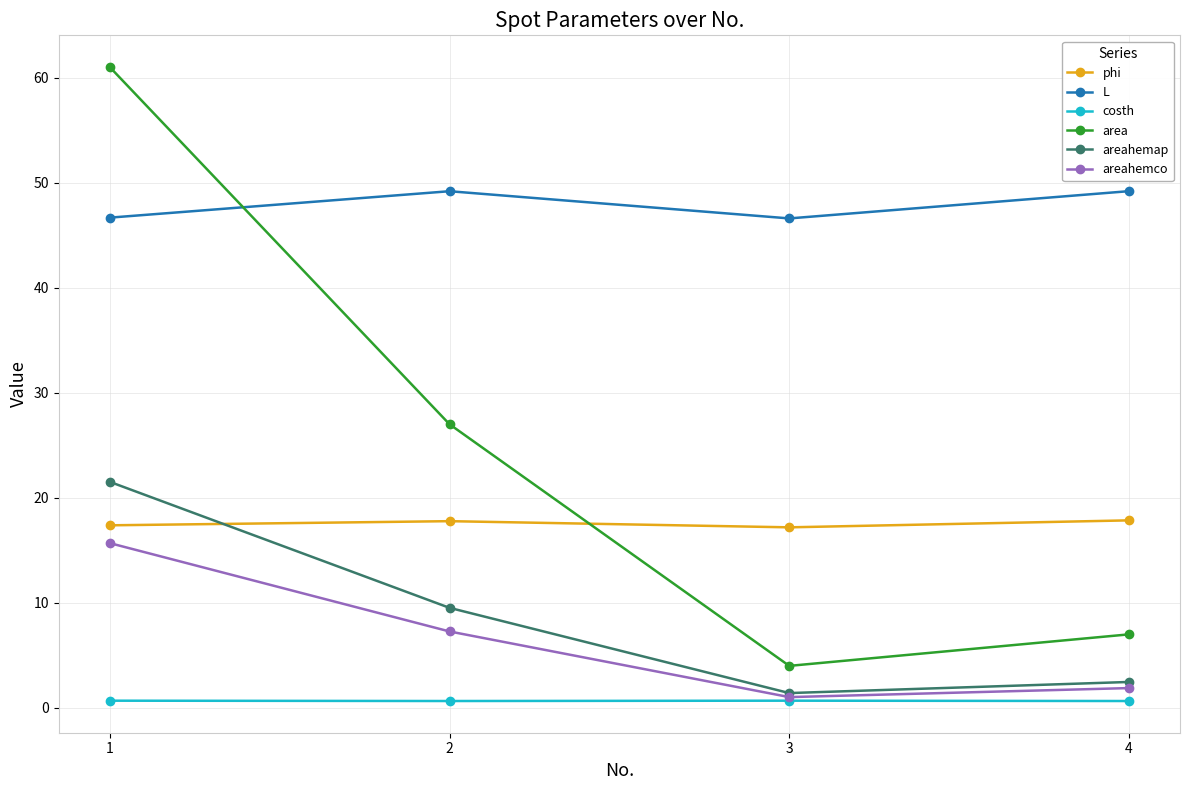

At which label does area reach its minimum?

3